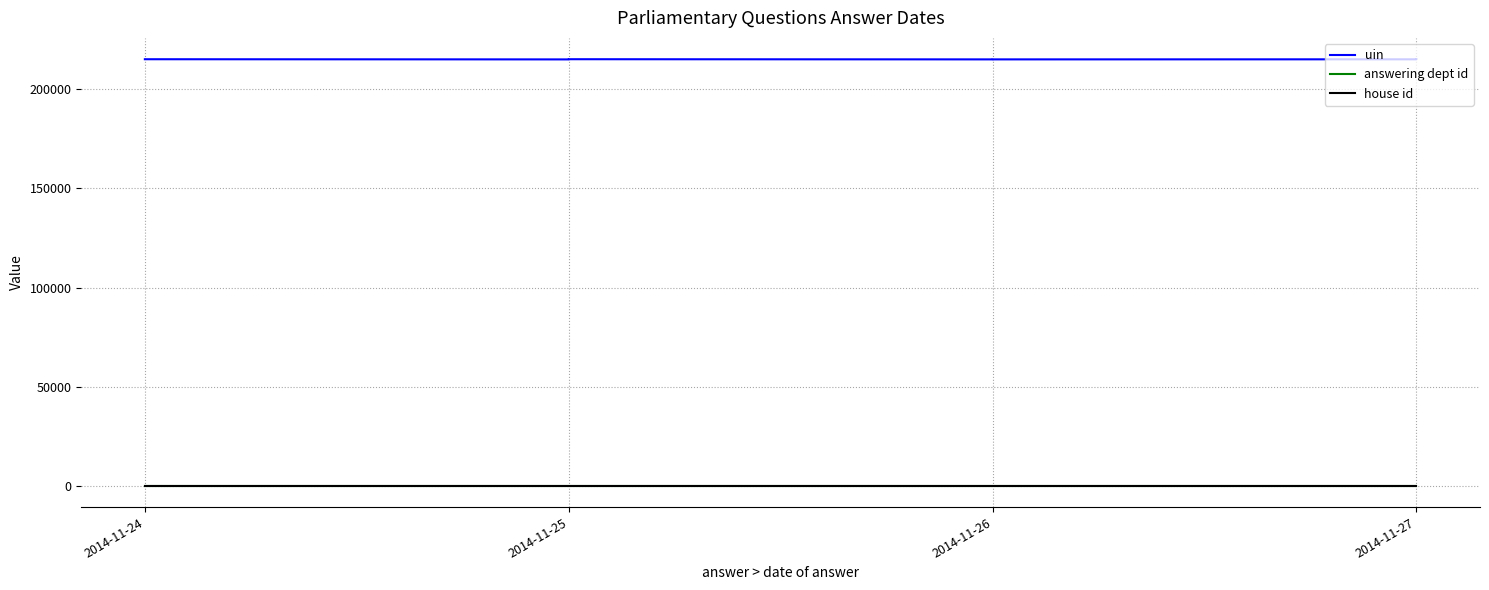

Which series has the largest total across all categories?

uin